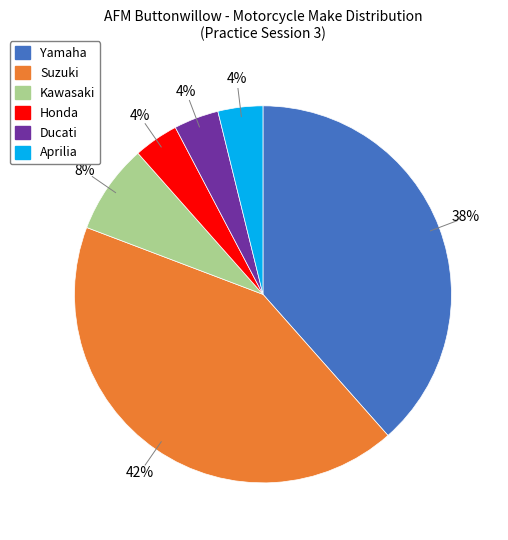

Approximately how many times larger is the value at Aprilia compared to Ducati?

1.0